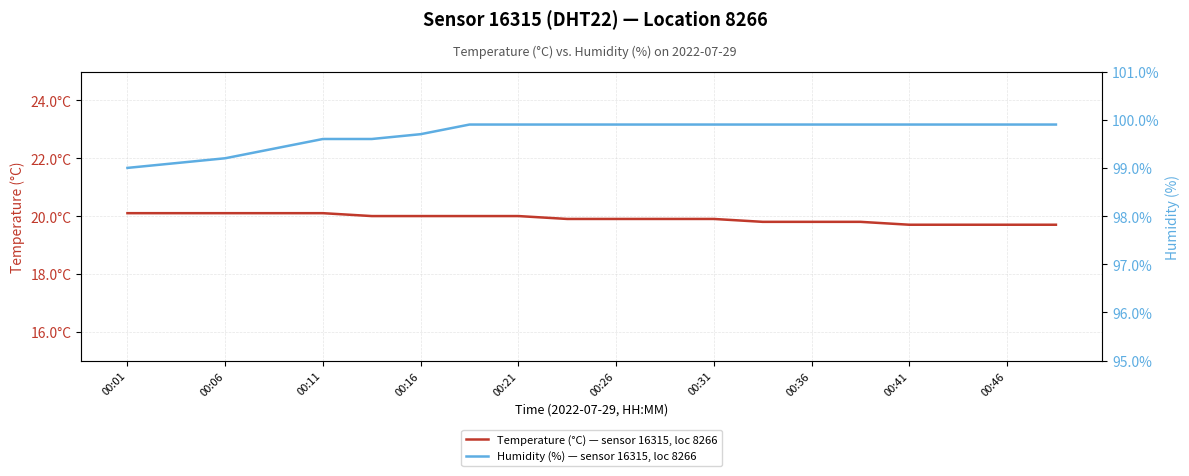

True or false: Humidity (%) — sensor 16315, loc 8266 has more than 0 interior local peaks.

False